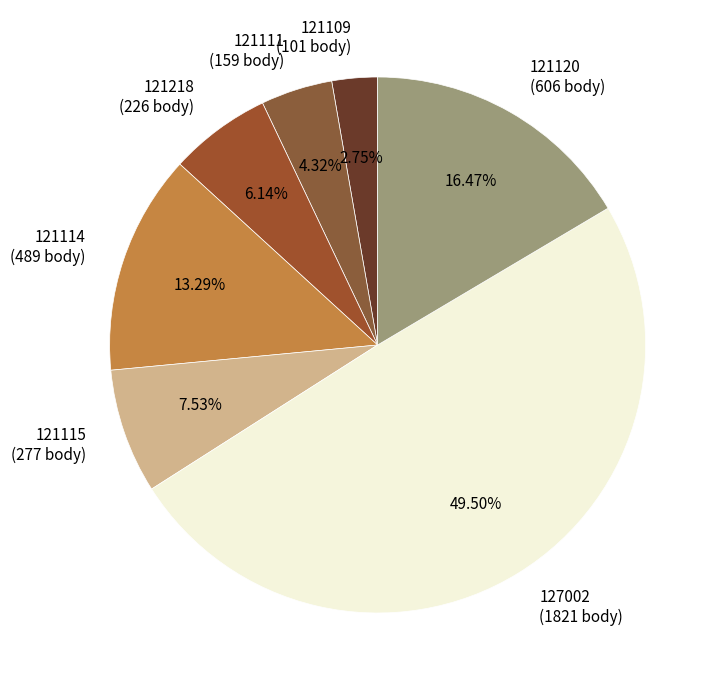

Does 121120 (606 body) represent more than half of the total?

No